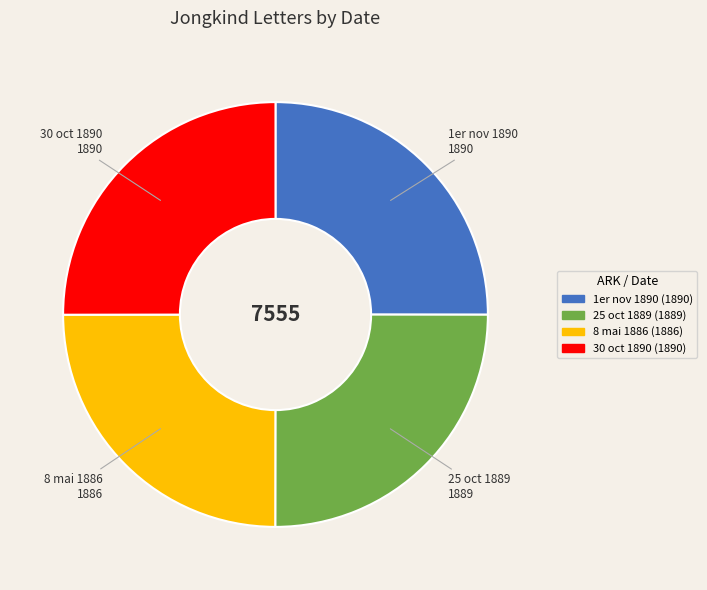

Count the number of slices in the pie.

4